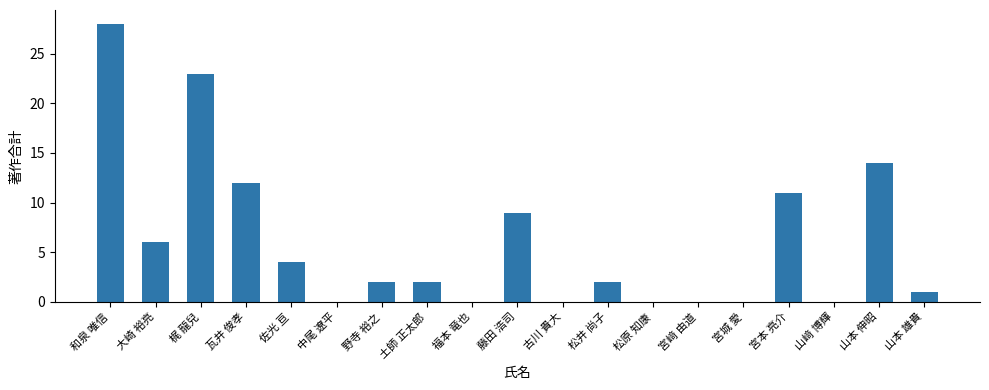

Is it true that the value at 藤田 浩司 is 9?

True